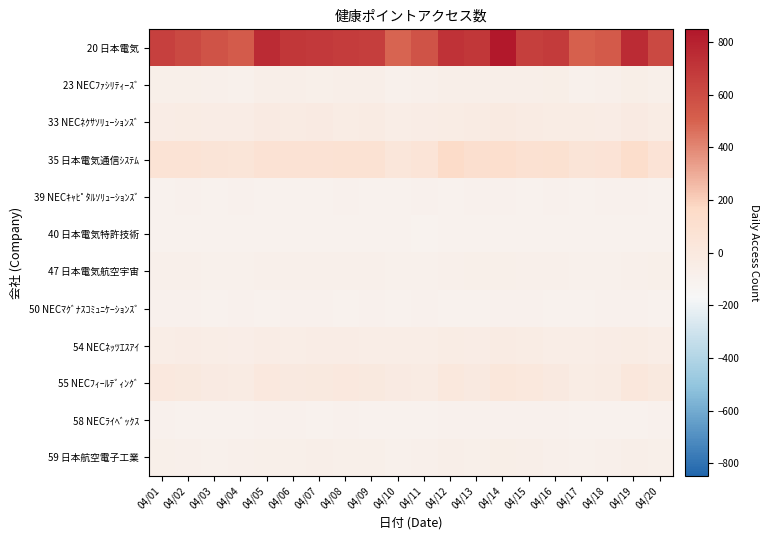

How many data points does each series have?

20